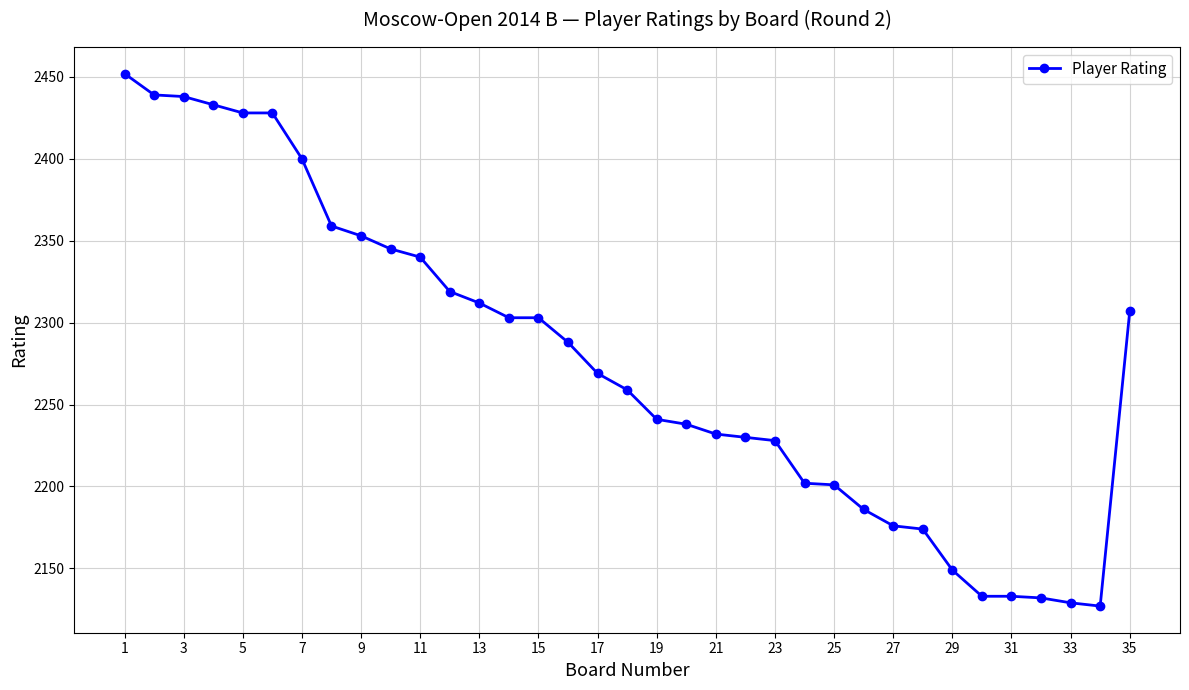

What is the greatest value displayed?

2452